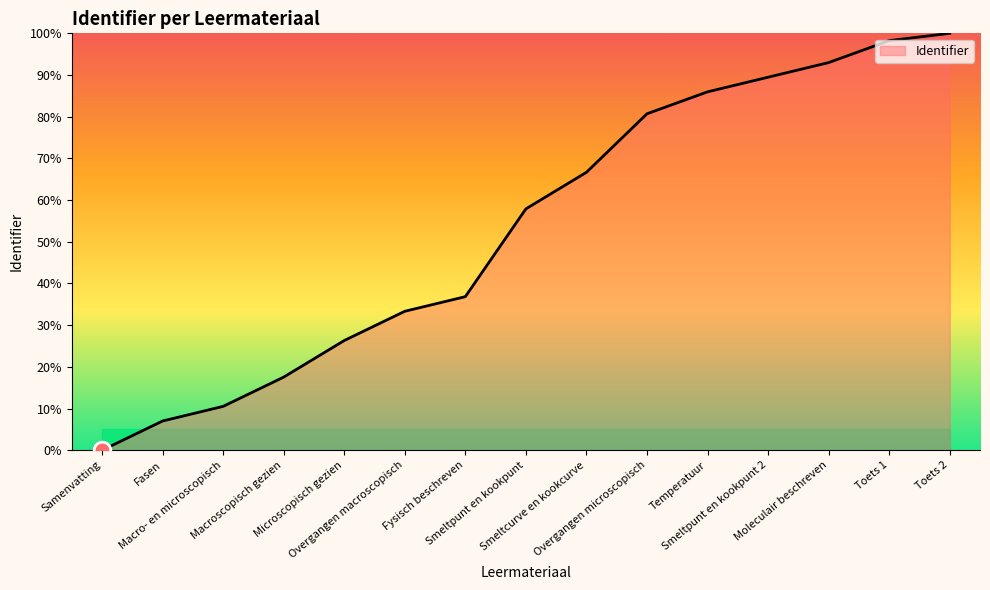

What is the greatest value displayed?

100.0